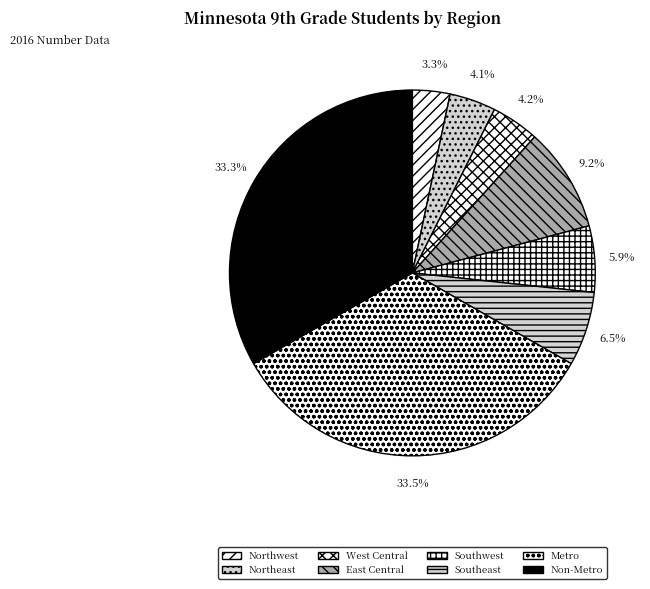

What is the ratio of the value at Northeast to the value at Metro?

0.1